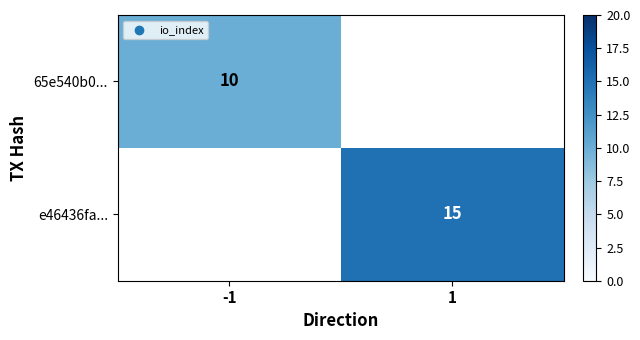

The e46436fa... series shows 15 at 1. True or false?

True